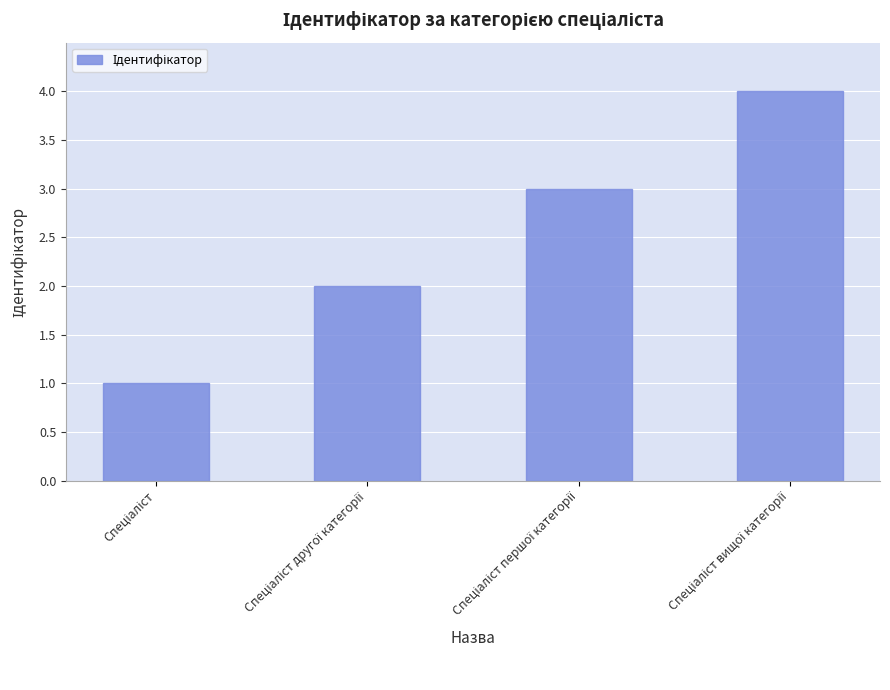

Reading right to left, list all the values displayed in this chart.

4	3	2	1